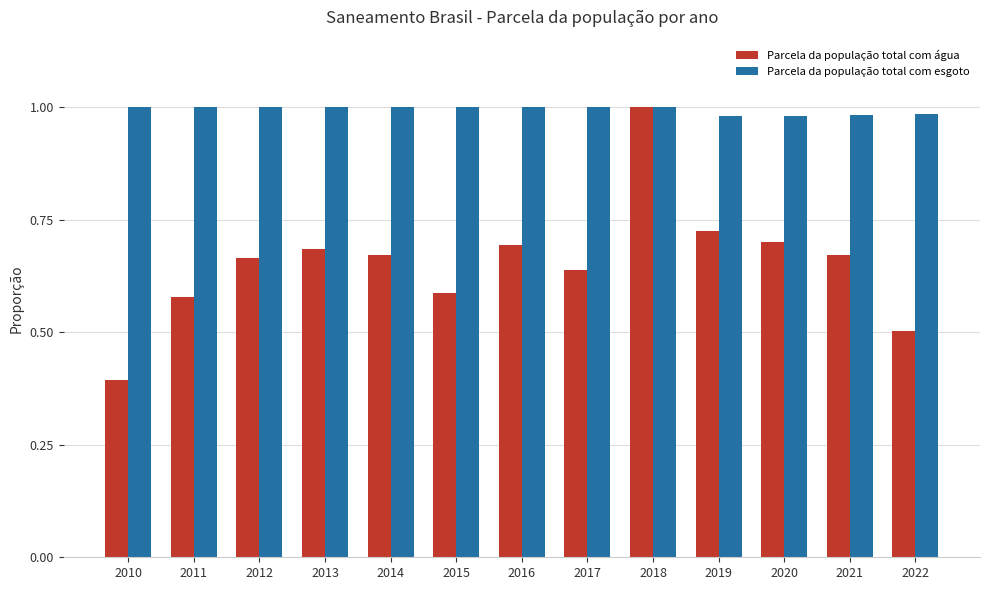

Does the chart contain stacked bars?

No